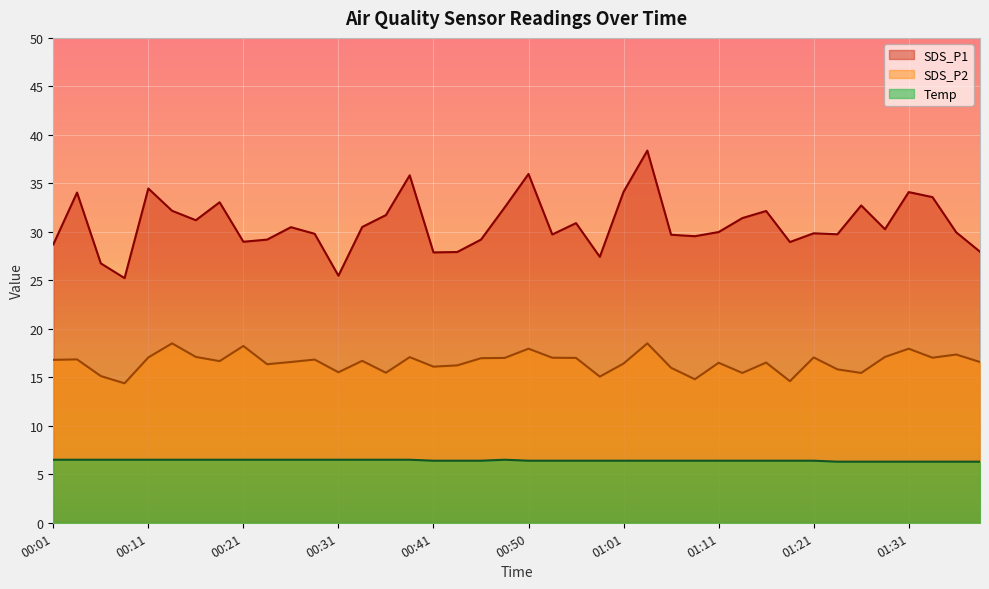

What position from the left is 01:38?

40